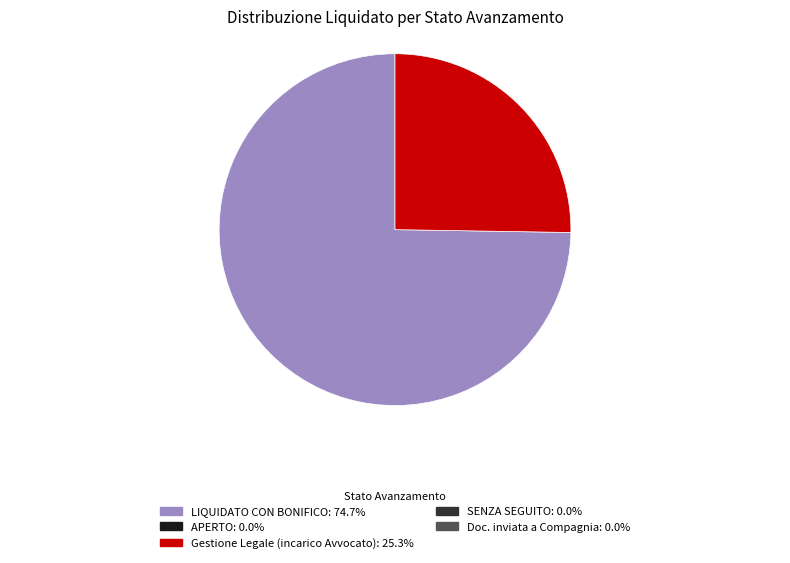

Does any single category account for the majority?

Yes